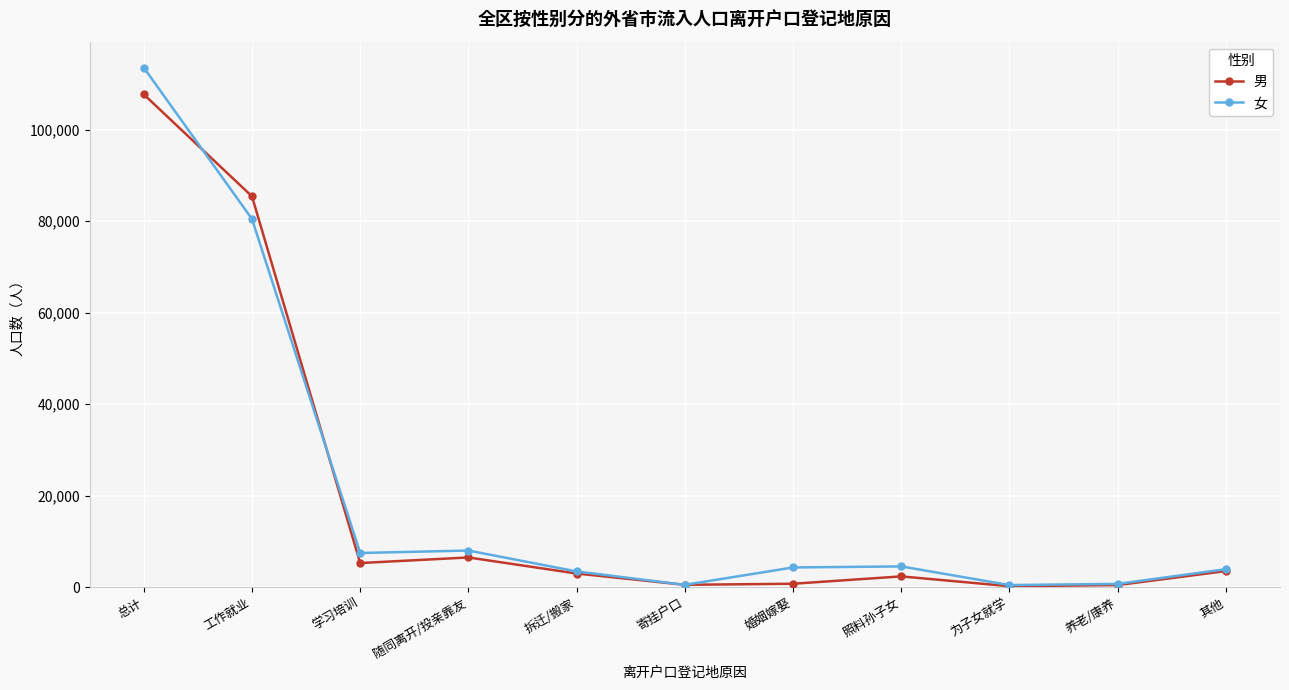

What is the difference between the second highest and second lowest values in the 女 series?

79998